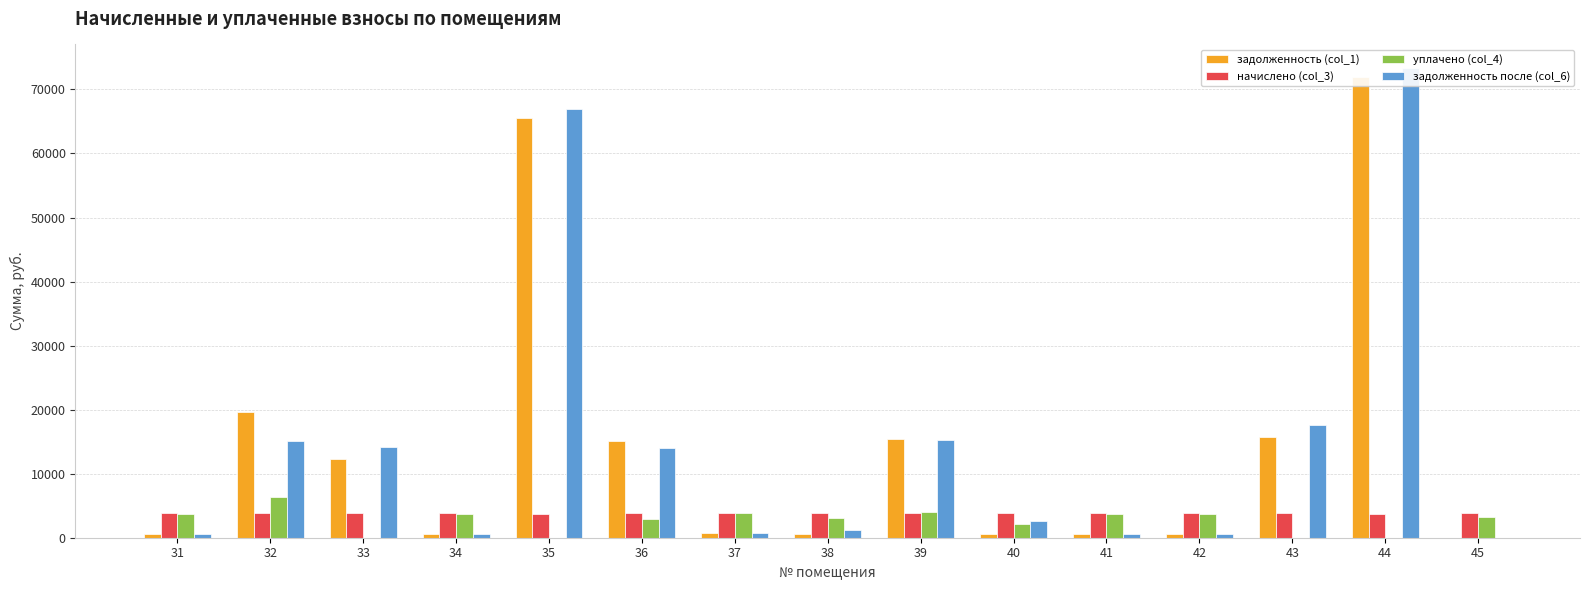

What is the value of the уплачено (col_4) bar at the 11th from the left?

3740.0